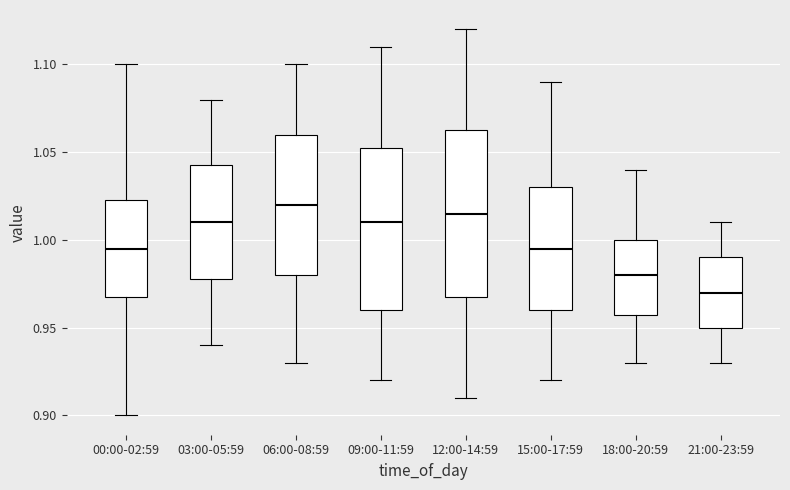

Where is the upper edge of the box for 03:00-05:59 on the y-axis? The values are not printed on the chart, so give them approximately, as read against the axis.

1.045